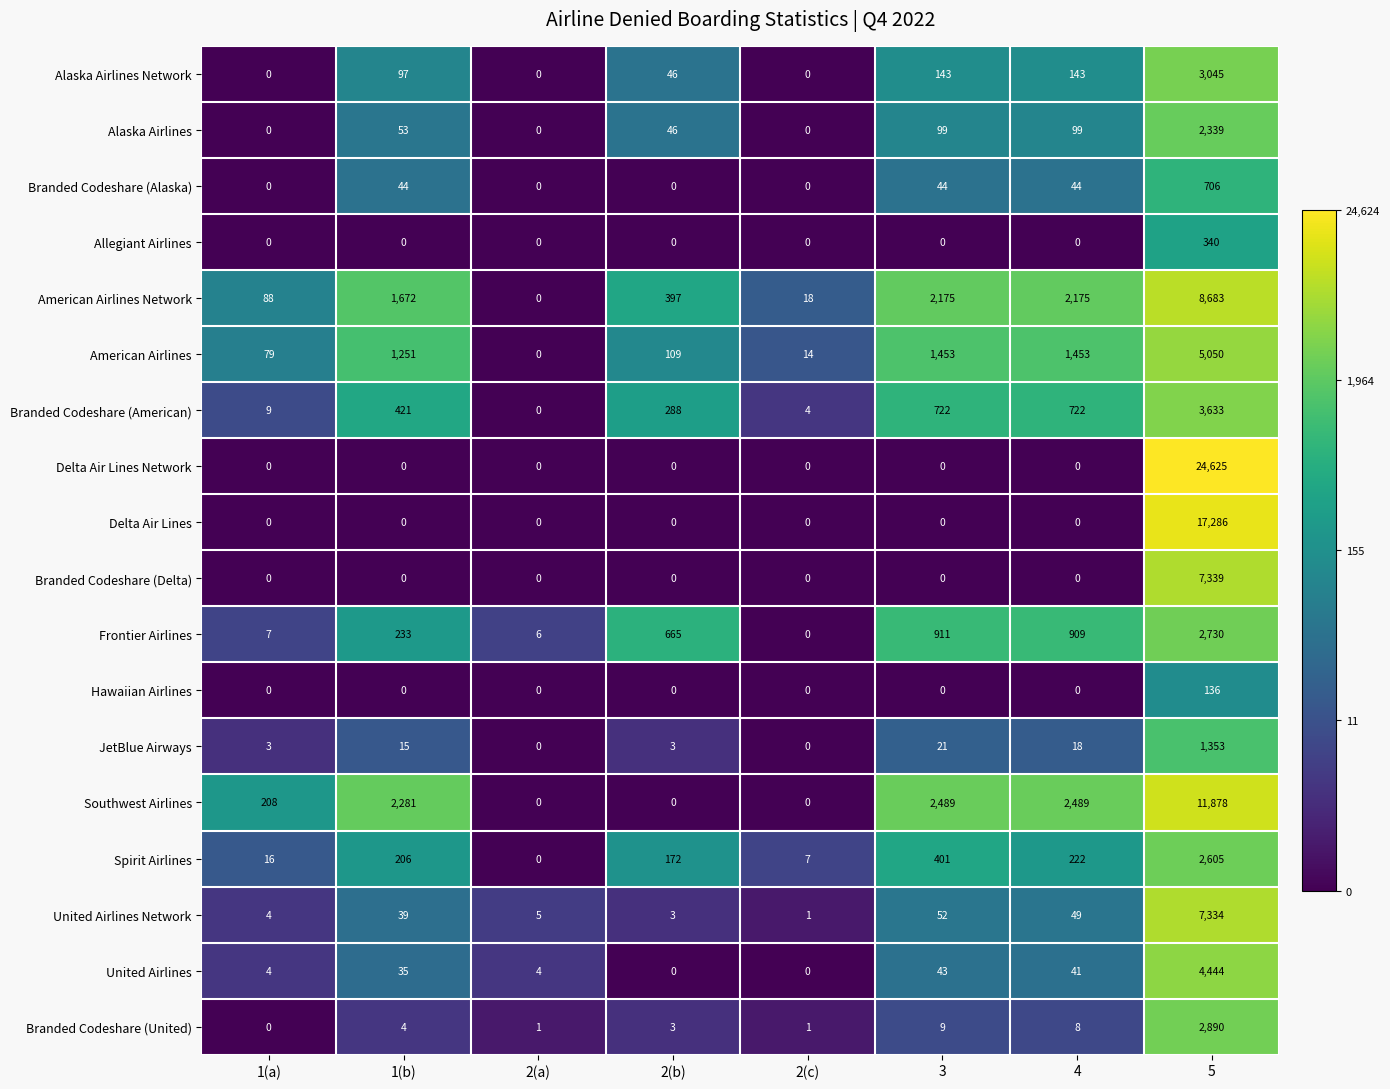

Which series has the largest range (max minus min)?

Delta Air Lines Network